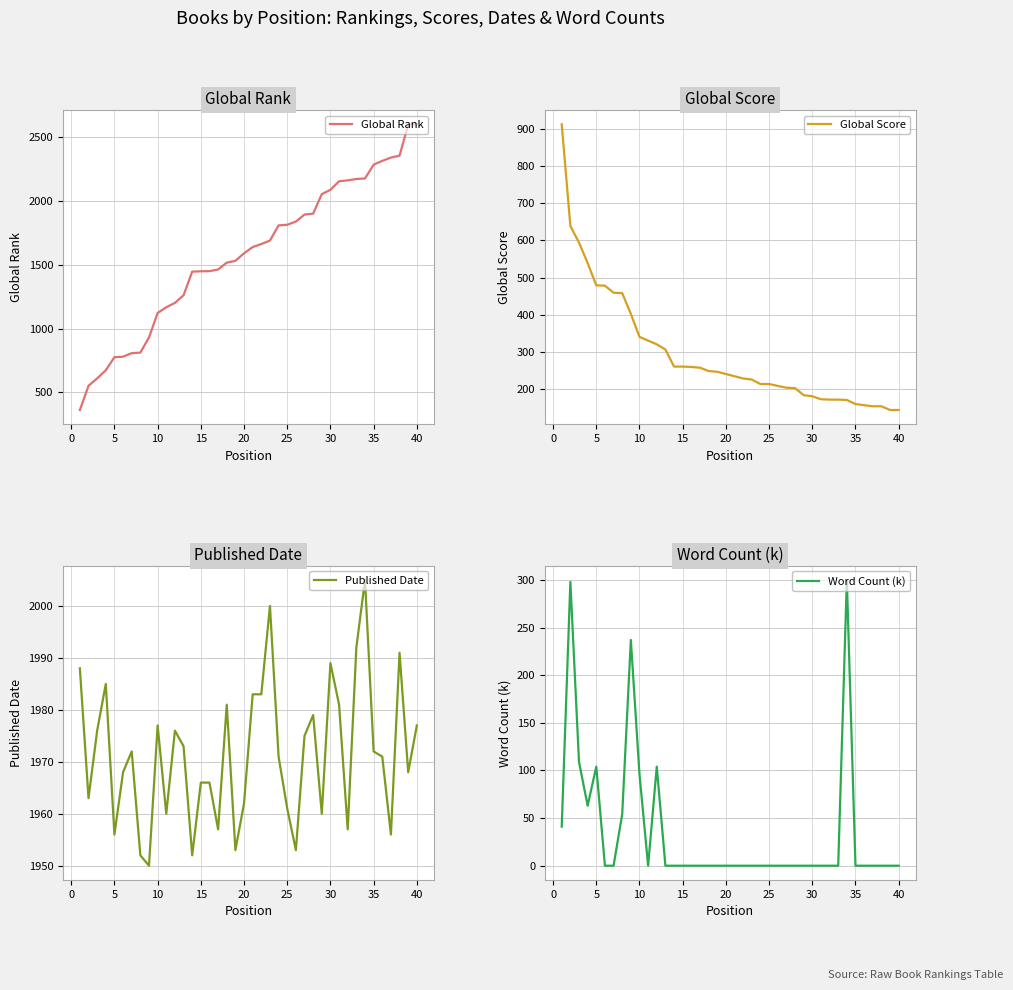

Is it true that Global Score equals 133 at 20?

False